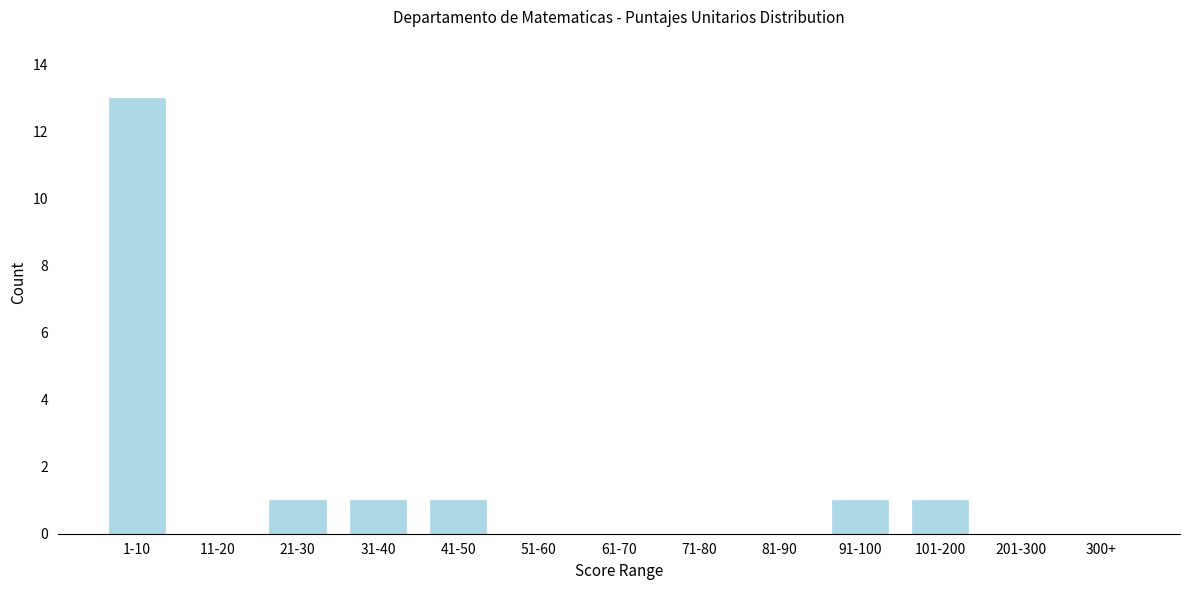

Reading right to left, what are all the values shown in this chart?

300+=0	201-300=0	101-200=1	91-100=1	81-90=0	71-80=0	61-70=0	51-60=0	41-50=1	31-40=1	21-30=1	11-20=0	1-10=13